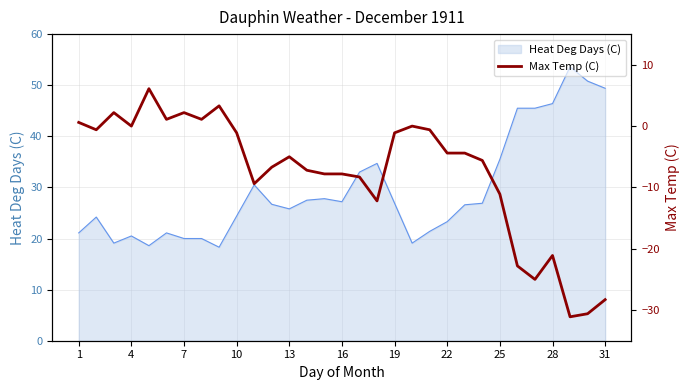

How many interior local valleys (lower than both neighbors) does the data have?

8